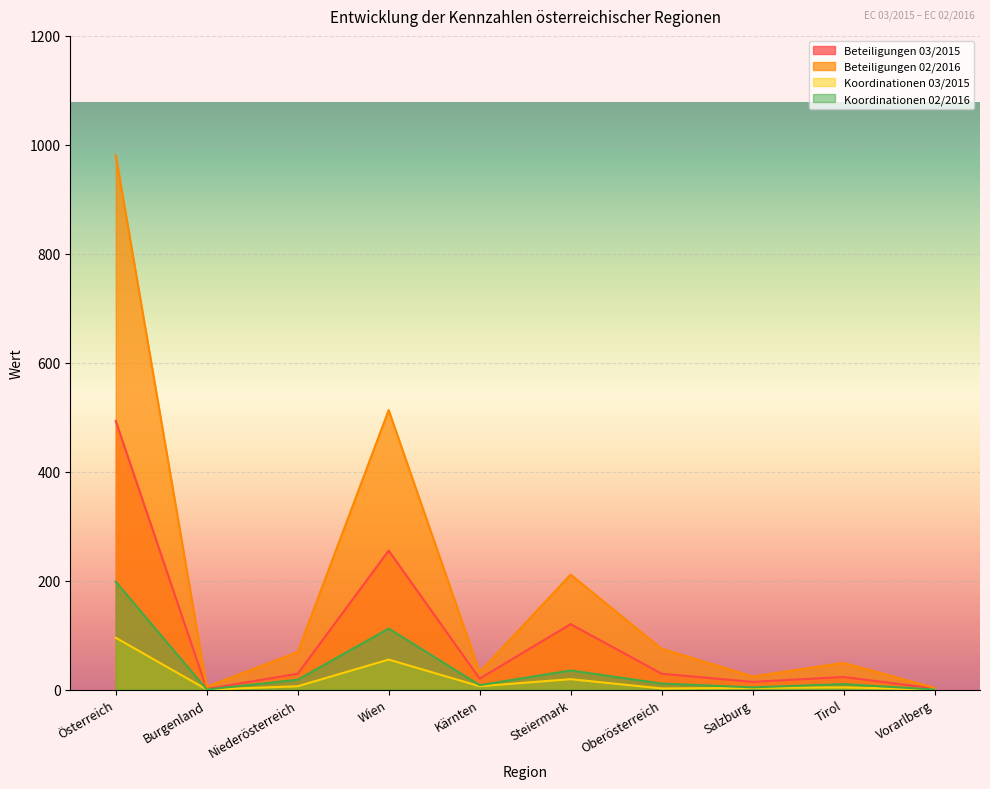

What position from the right is Kärnten?

6